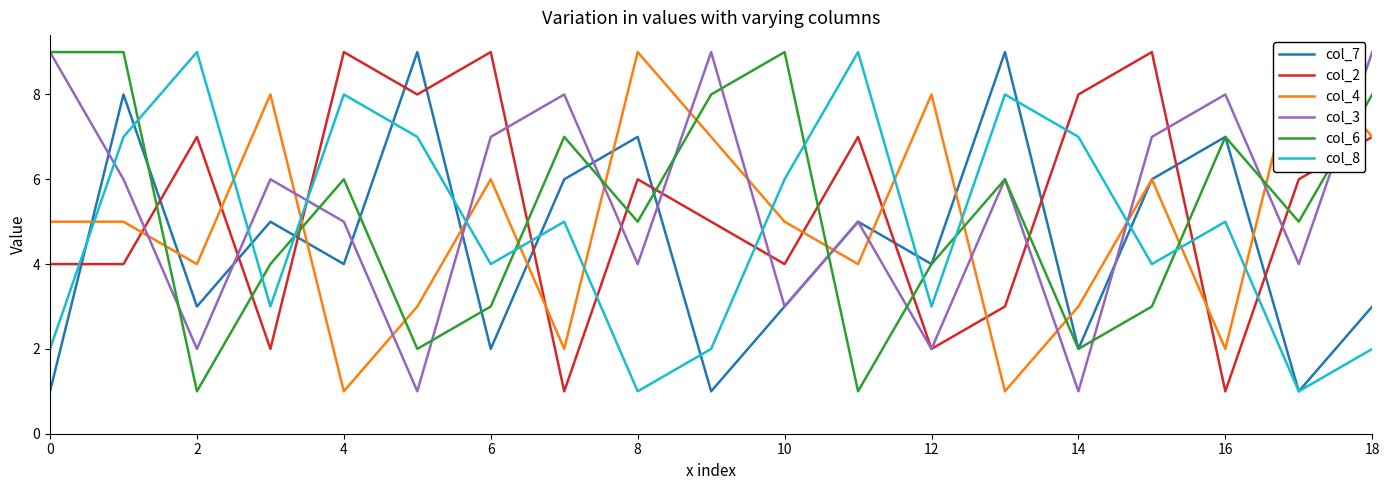

Reading right to left, transcribe all the data shown in this chart.

col_7: 3	1	7	6	2	9	4	5	3	1	7	6	2	9	4	5	3	8	1
col_2: 7	6	1	9	8	3	2	7	4	5	6	1	9	8	9	2	7	4	4
col_4: 7	9	2	6	3	1	8	4	5	7	9	2	6	3	1	8	4	5	5
col_3: 9	4	8	7	1	6	2	5	3	9	4	8	7	1	5	6	2	6	9
col_6: 8	5	7	3	2	6	4	1	9	8	5	7	3	2	6	4	1	9	9
col_8: 2	1	5	4	7	8	3	9	6	2	1	5	4	7	8	3	9	7	2